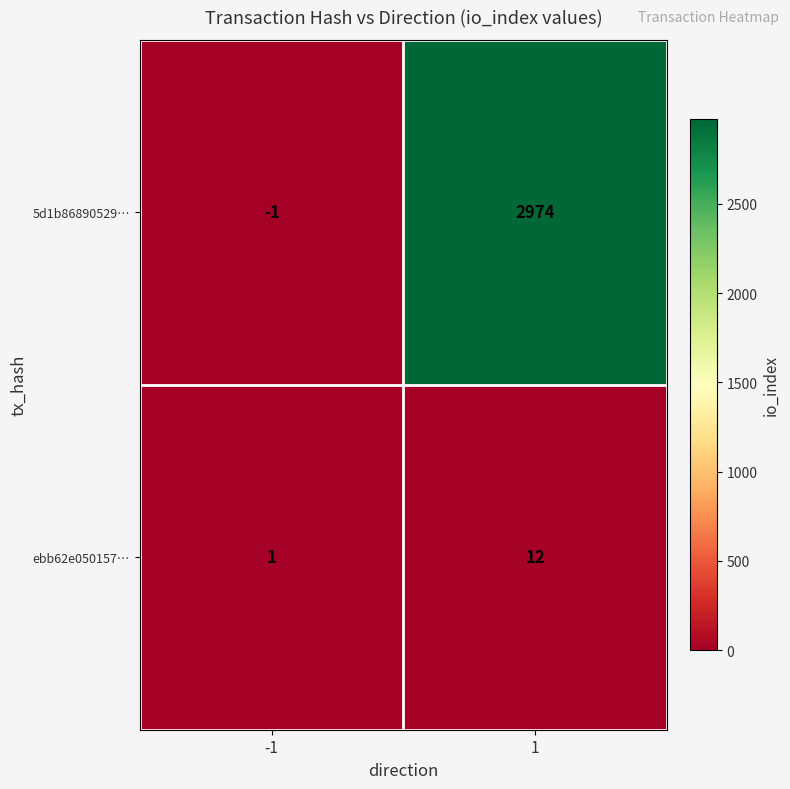

How many data points in 5d1b86890529… are less than 2974?

1